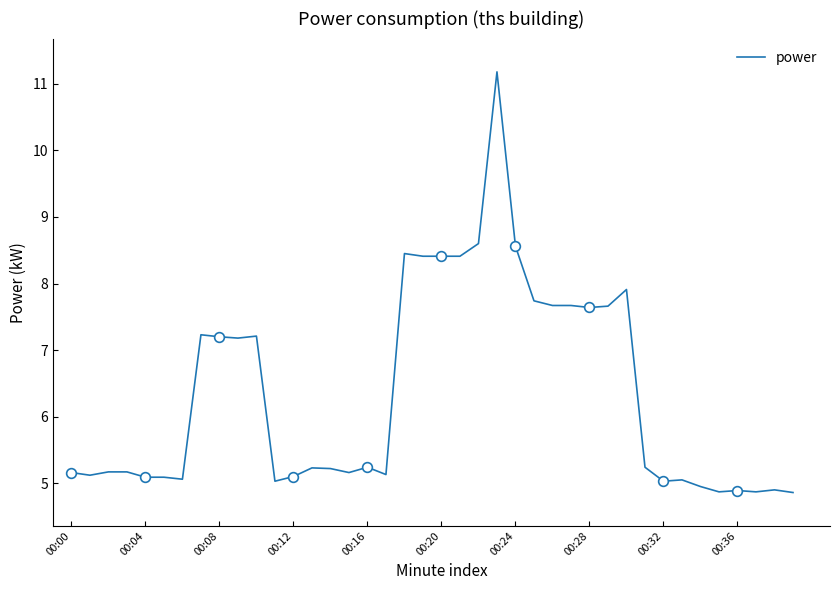

Count the number of data series in this chart.

1